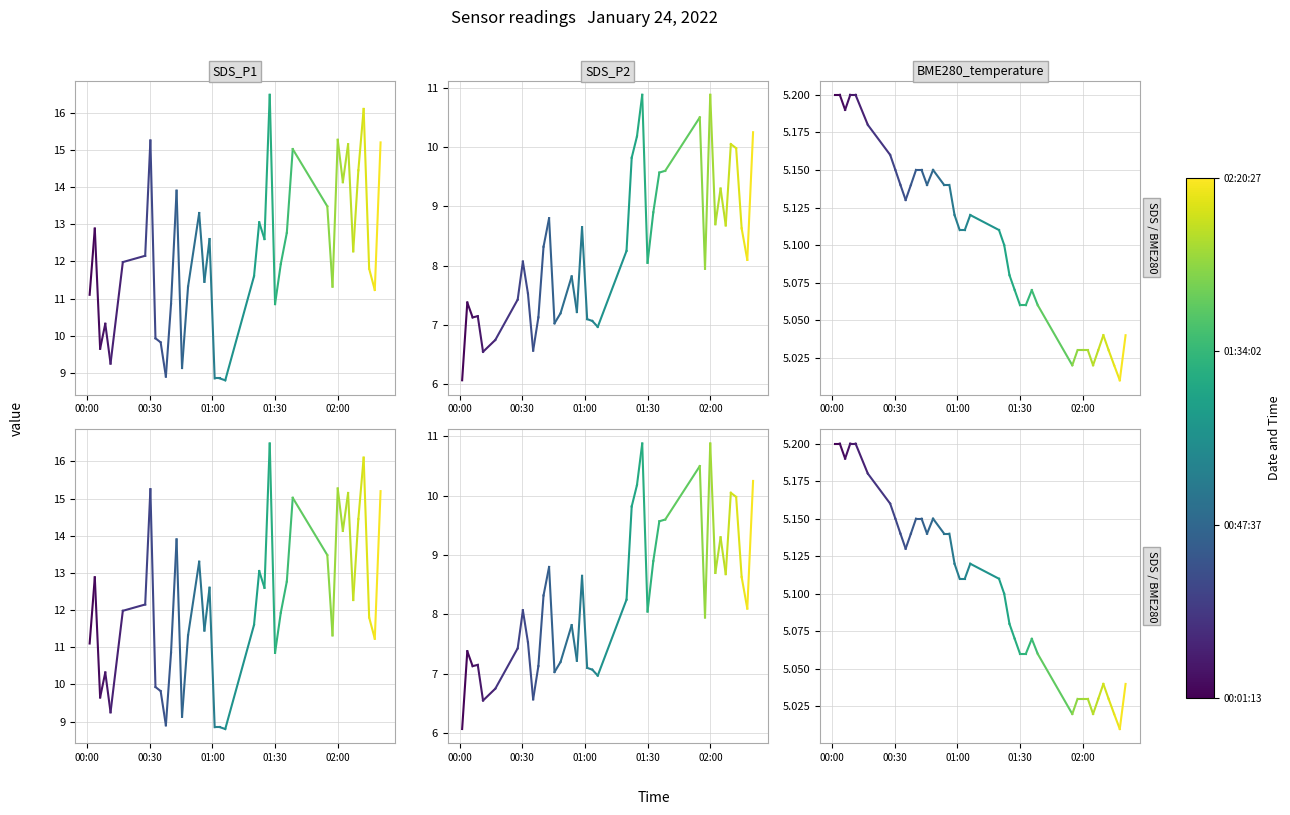

At 00:30, list the series in order from smallest to largest.

BME280_temperature, SDS_P2, SDS_P1